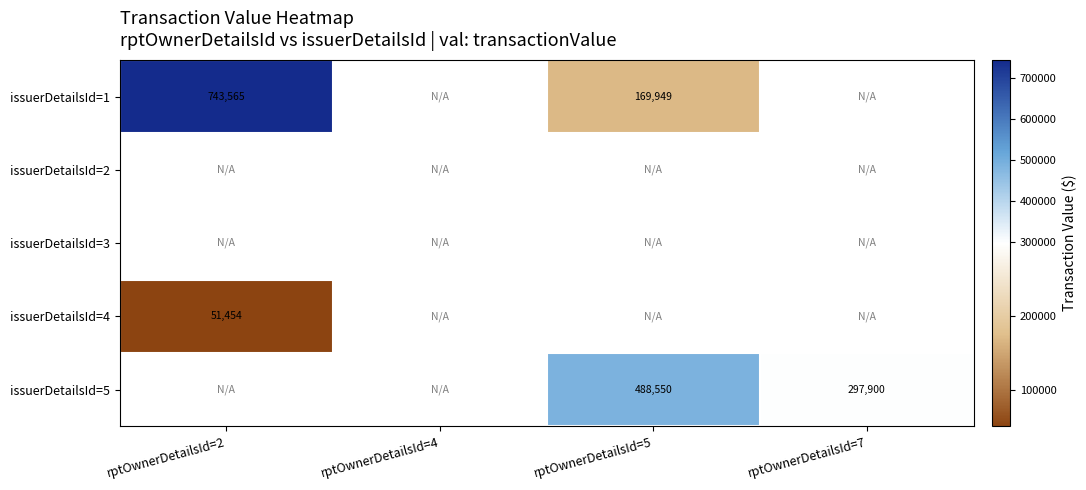

The value of issuerDetailsId=1 at rptOwnerDetailsId=5 is 169949. True or false?

True